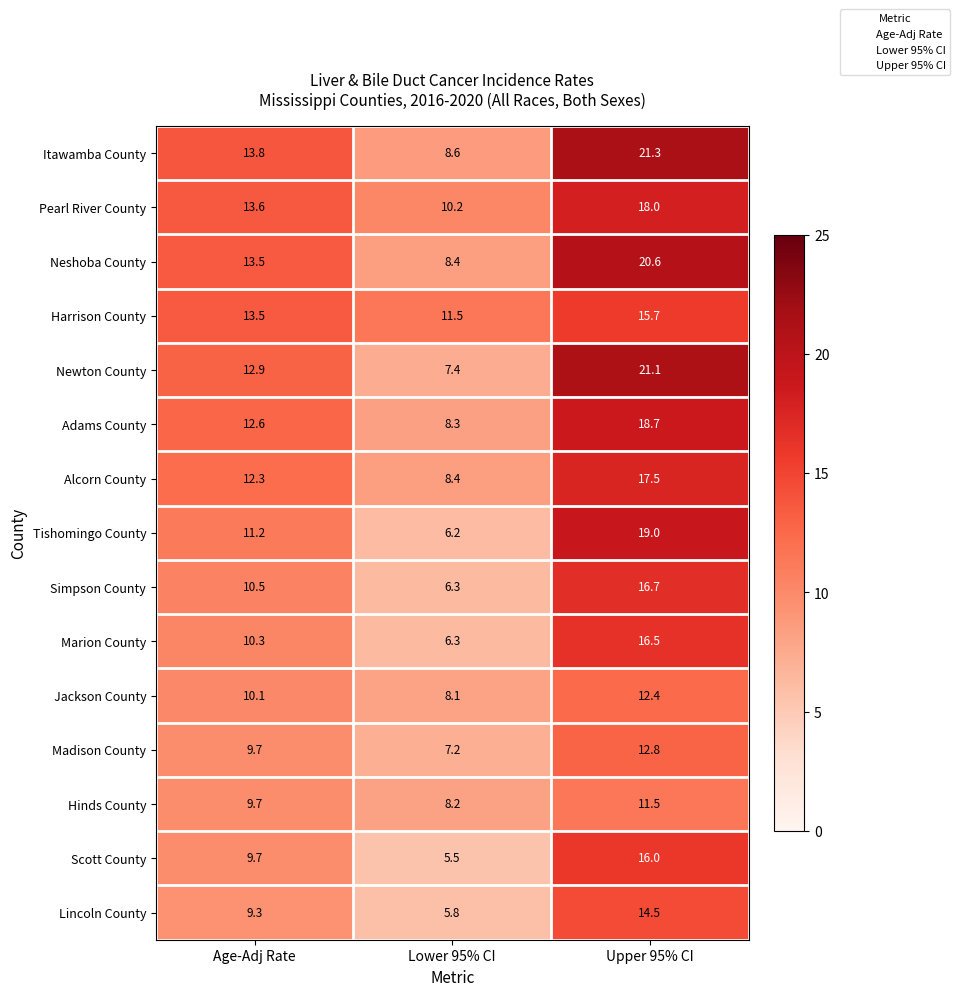

What is the total value across all series at Upper 95% CI?

252.3